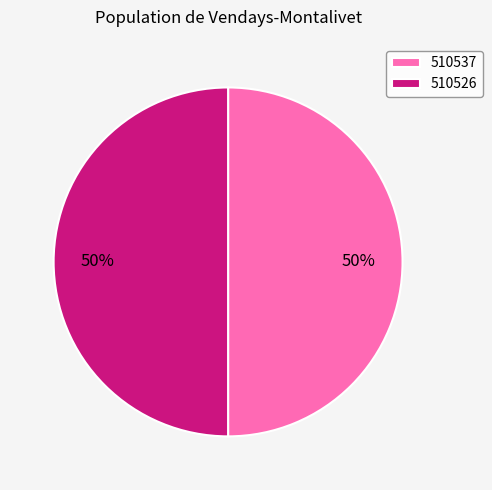

Count the number of slices in the pie.

2